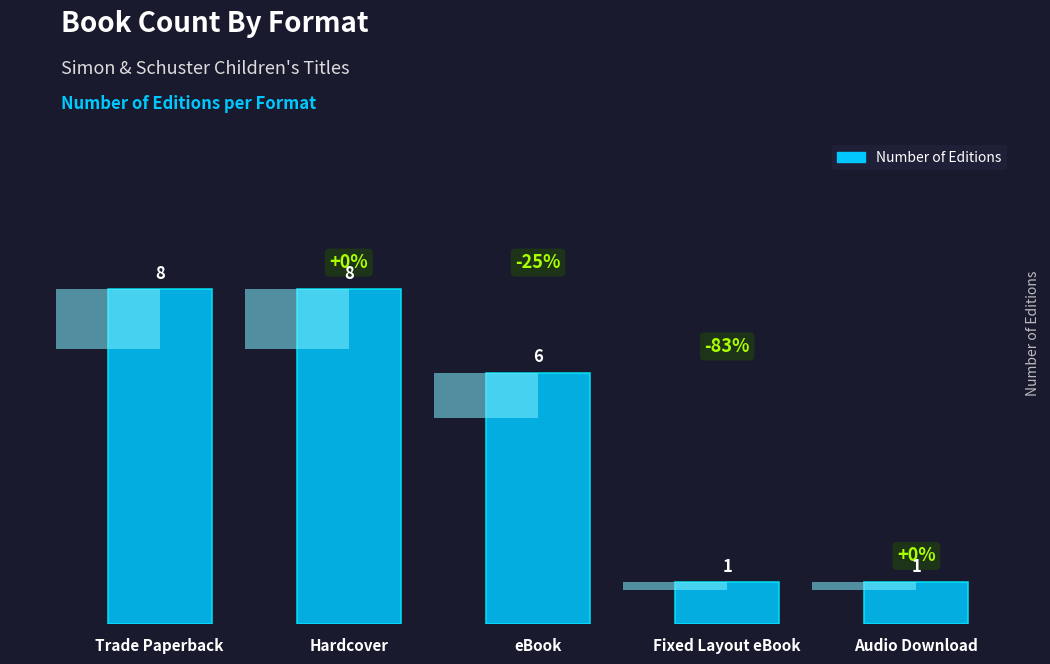

Which label corresponds to the largest value in the chart?

Trade Paperback